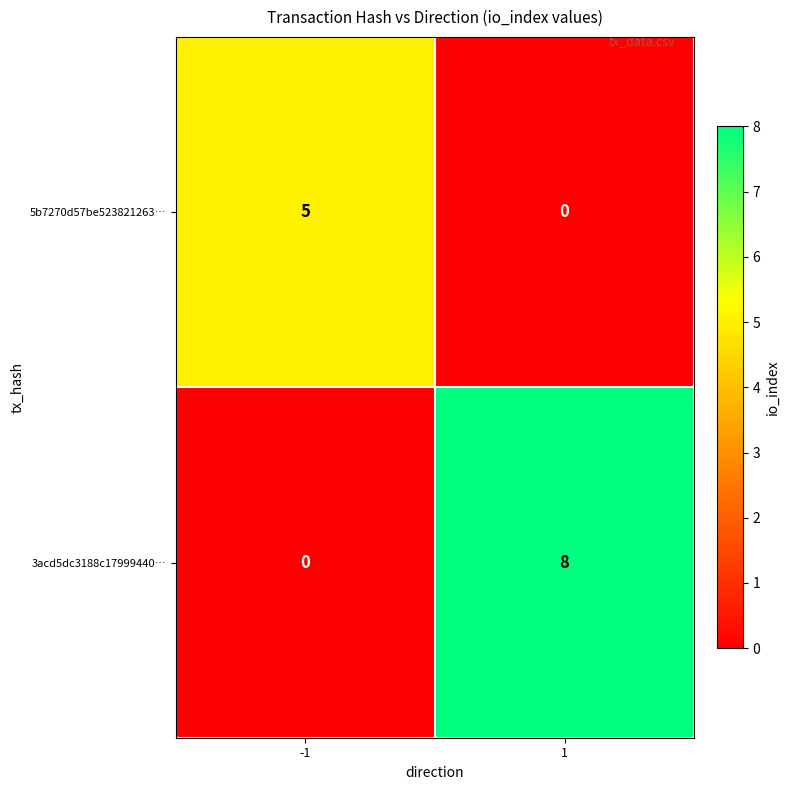

What is the greatest value displayed?

8